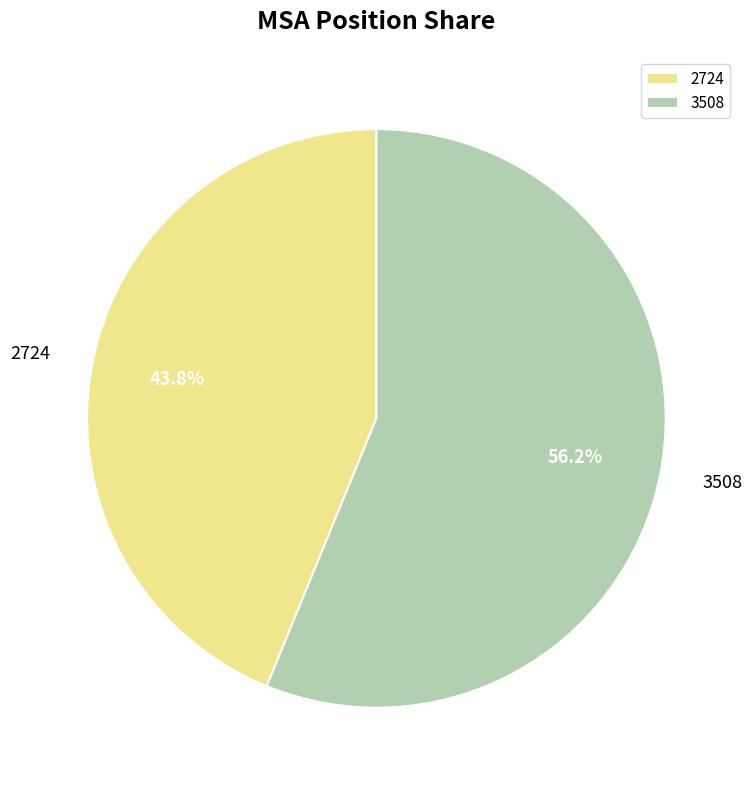

Does 2724 account for over 50% of the chart?

No